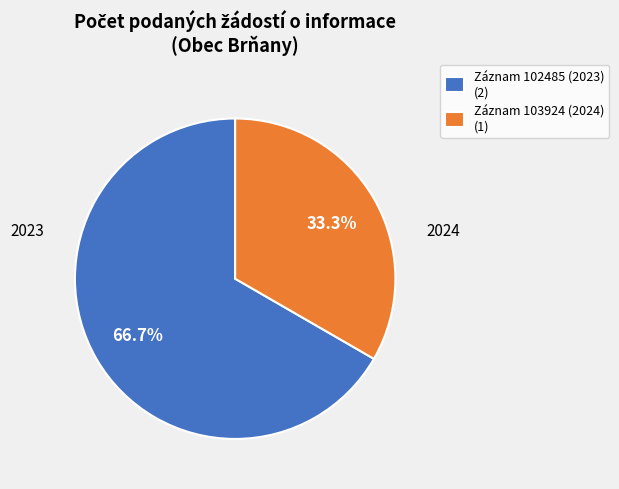

Which category accounts for the majority?

Záznam 102485 (2023) (2)